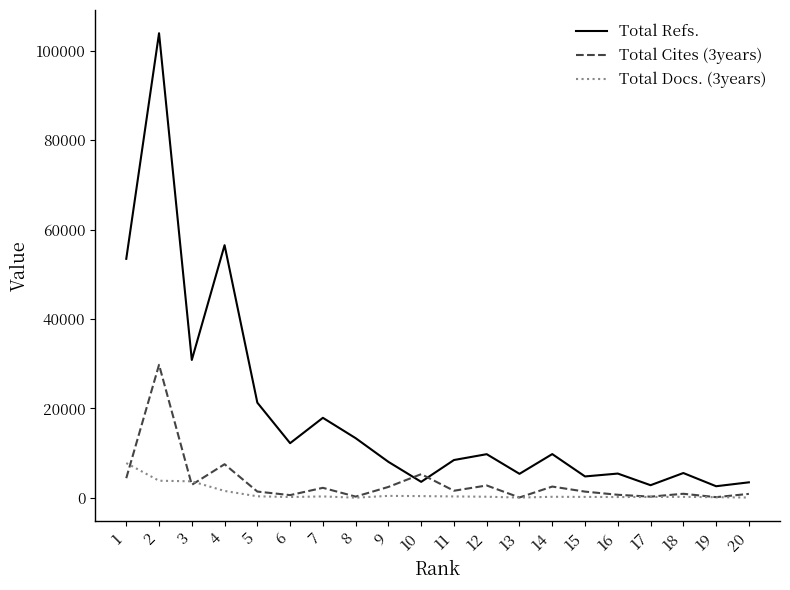

What is the minimum value for Total Refs.?

2605